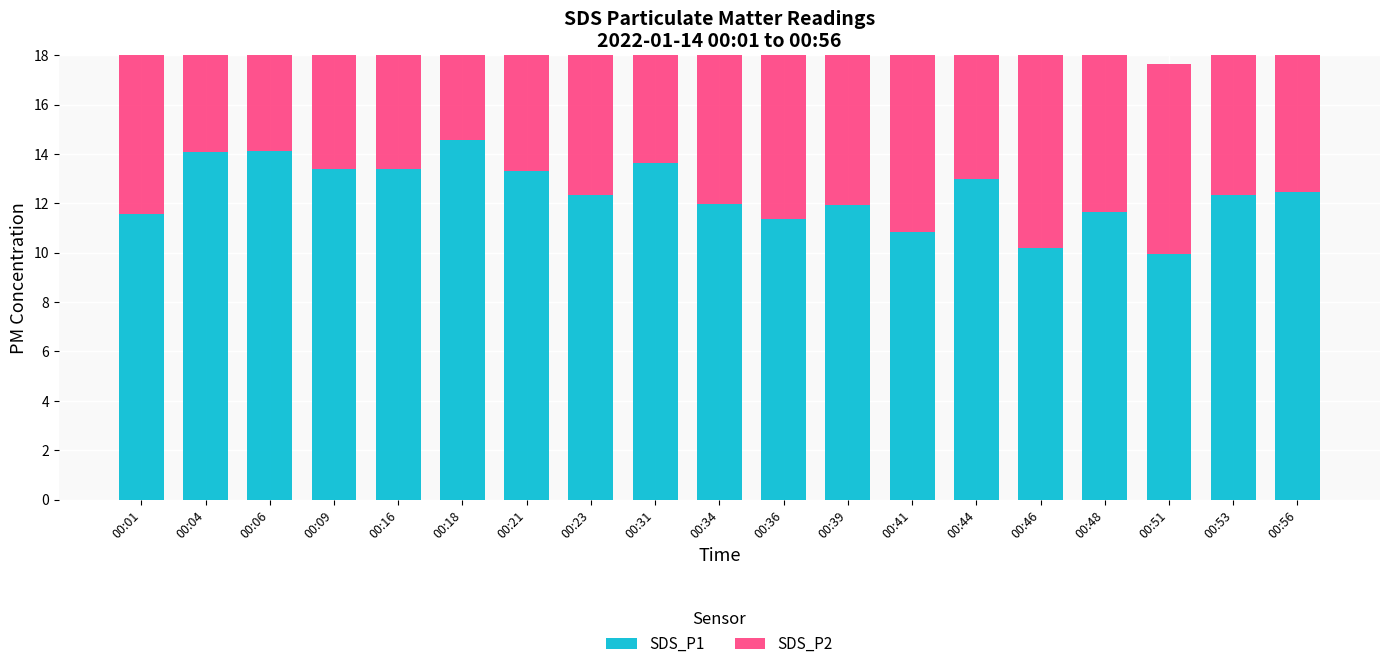

The SDS_P1 series shows 12.0 at 00:34. True or false?

True